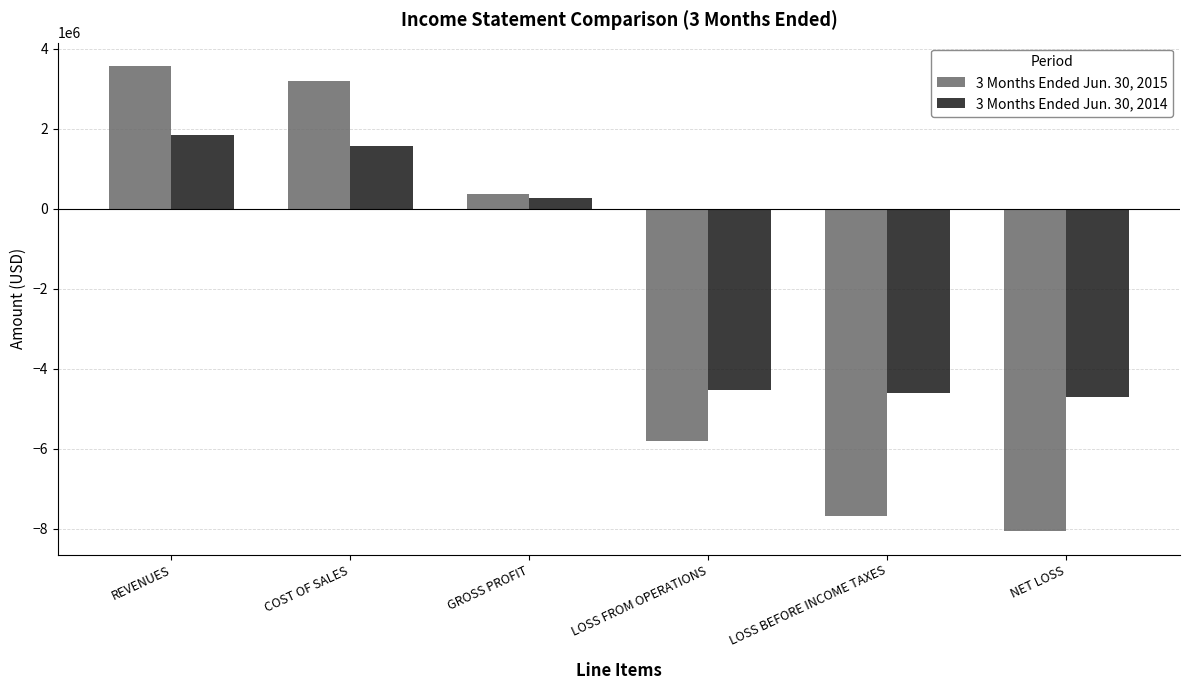

Reading right to left, list all the values displayed in this chart.

3 Months Ended Jun. 30, 2015: -8069560	-7697697	-5798226	367533	3208867	3576400
3 Months Ended Jun. 30, 2014: -4711841	-4617789	-4526484	280422	1569616	1850038